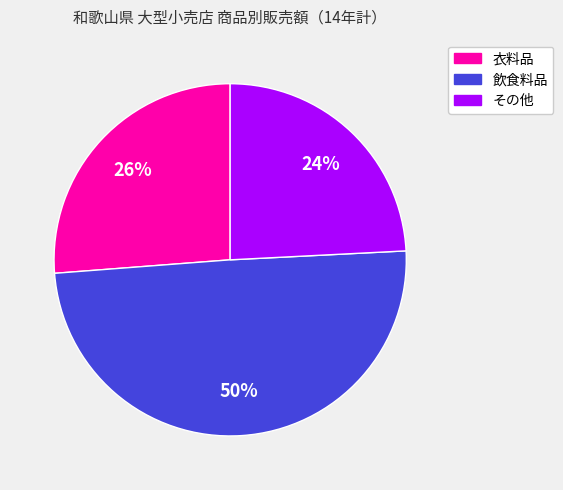

Is it true that 飲食料品 is 58% of the pie?

False